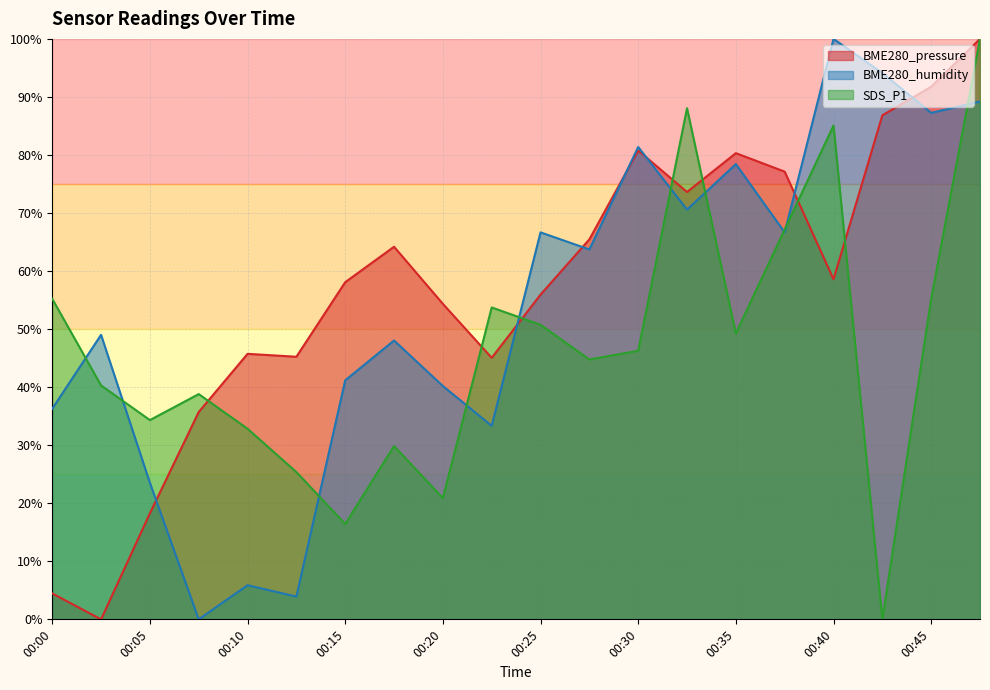

Where is the first local maximum for BME280_humidity?

00:03